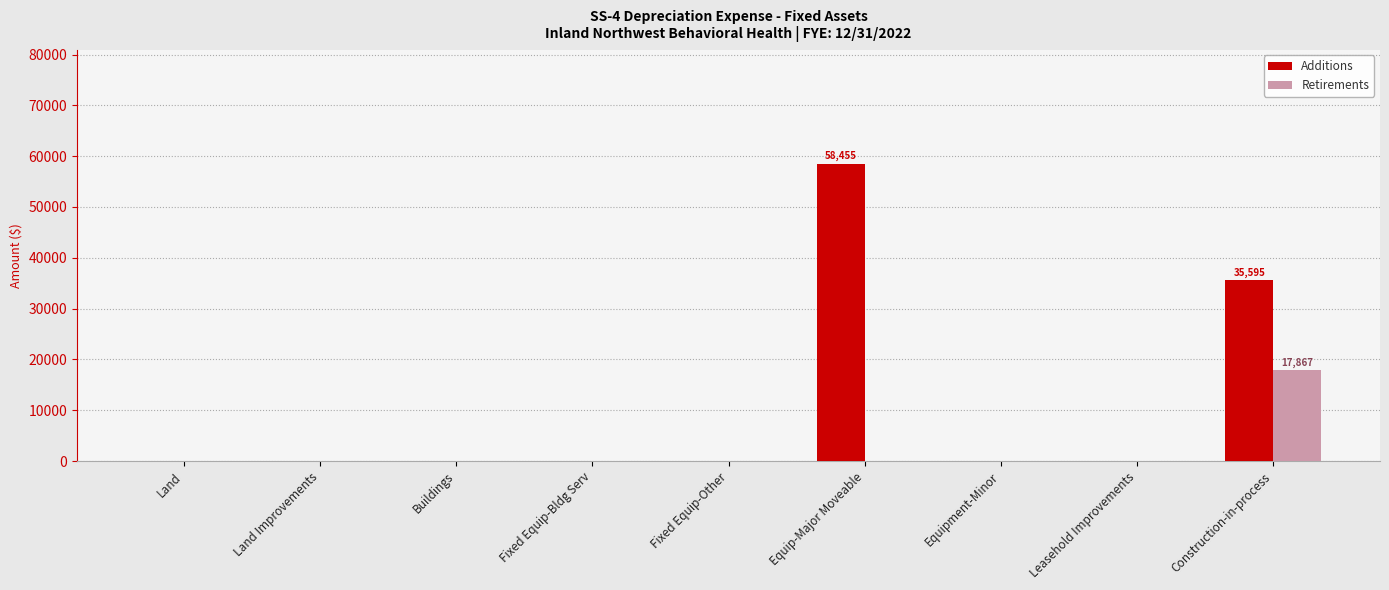

Reading left to right, what are all the values shown in this chart?

Additions: Land=0.0	Land Improvements=0.0	Buildings=0.0	Fixed Equip-Bldg Serv=0.0	Fixed Equip-Other=0.0	Equip-Major Moveable=58455.4	Equipment-Minor=0.0	Leasehold Improvements=0.0	Construction-in-process=35595.5
Retirements: Land=0.0	Land Improvements=0.0	Buildings=0.0	Fixed Equip-Bldg Serv=0.0	Fixed Equip-Other=0.0	Equip-Major Moveable=0.0	Equipment-Minor=0.0	Leasehold Improvements=0.0	Construction-in-process=17867.0